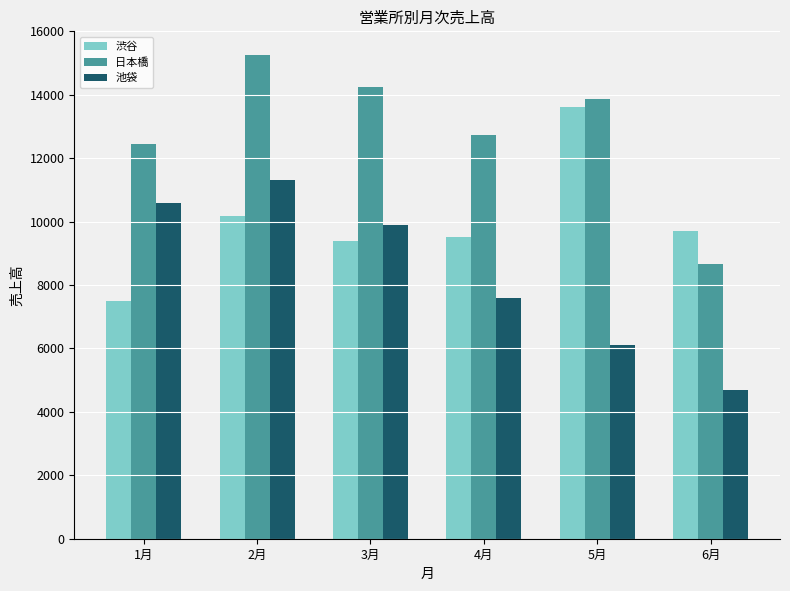

What is the minimum value for 渋谷?

7492